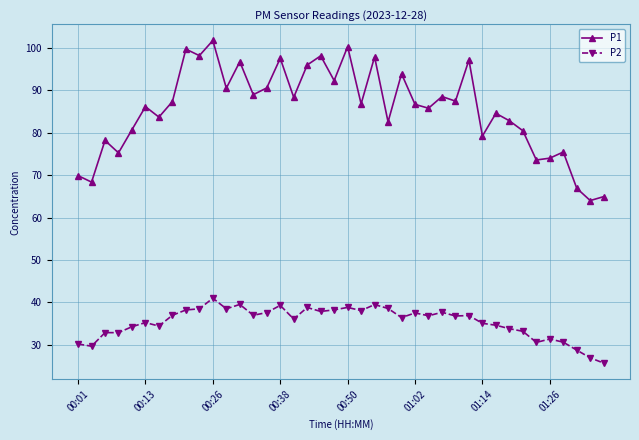

Which series has the largest total across all categories?

P1